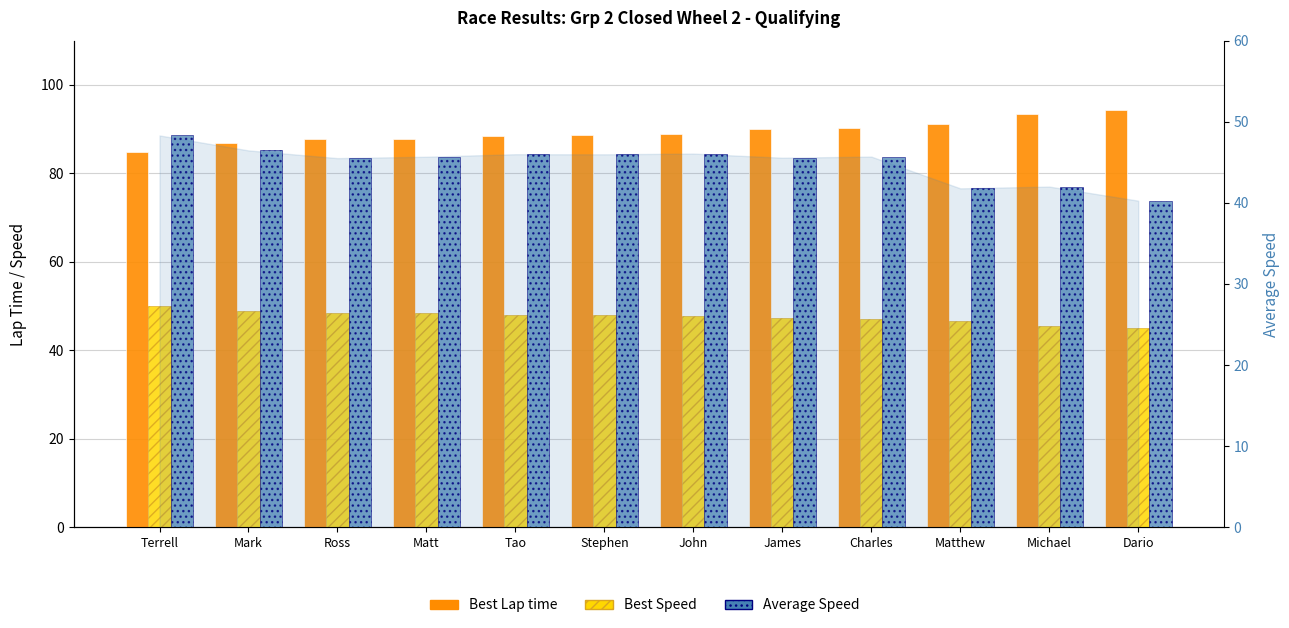

What is the difference between the highest and lowest values at Mark?

40.3